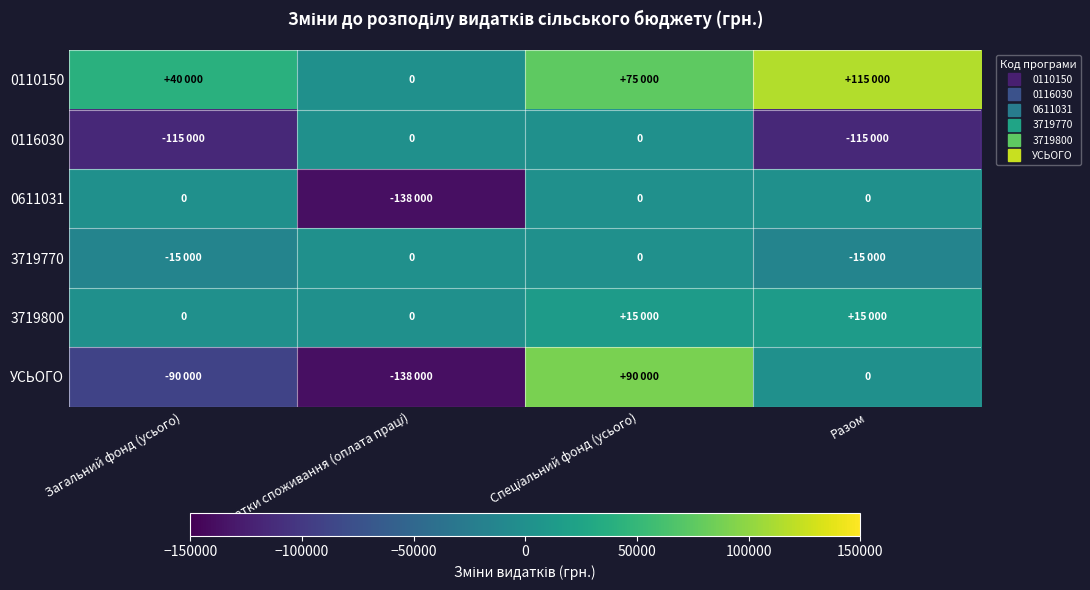

What is the spread (max minus min) of values at Разом?

230000